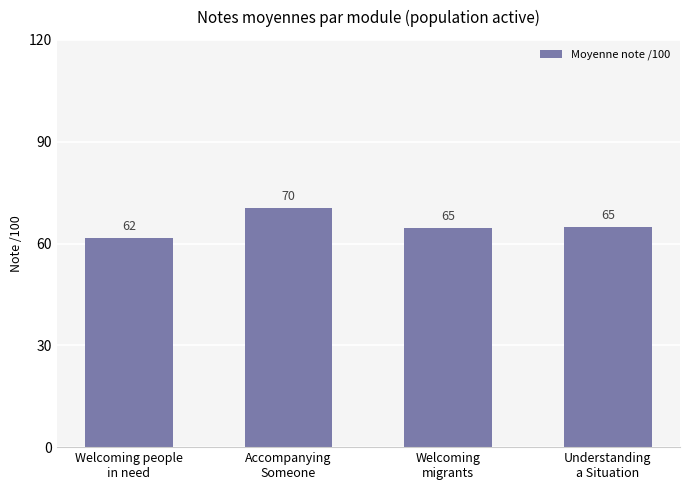

Where does the data first go above 64?

Accompanying
Someone